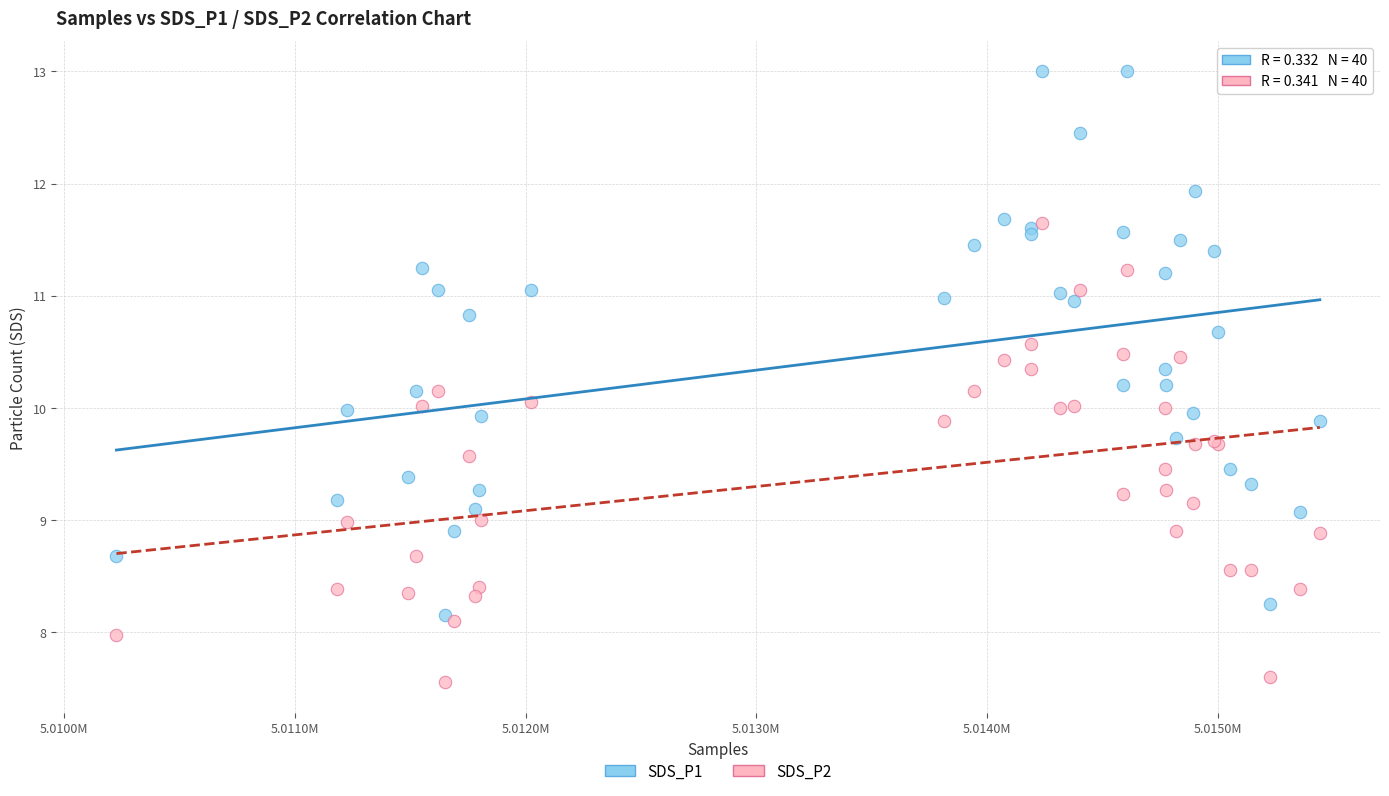

What are all the series names shown in the legend?

SDS_P1, SDS_P2